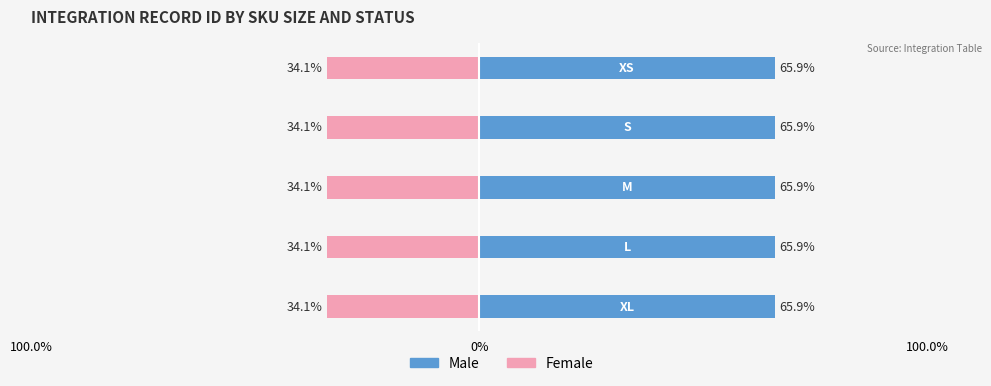

What are all the series names shown in the legend?

Male, Female